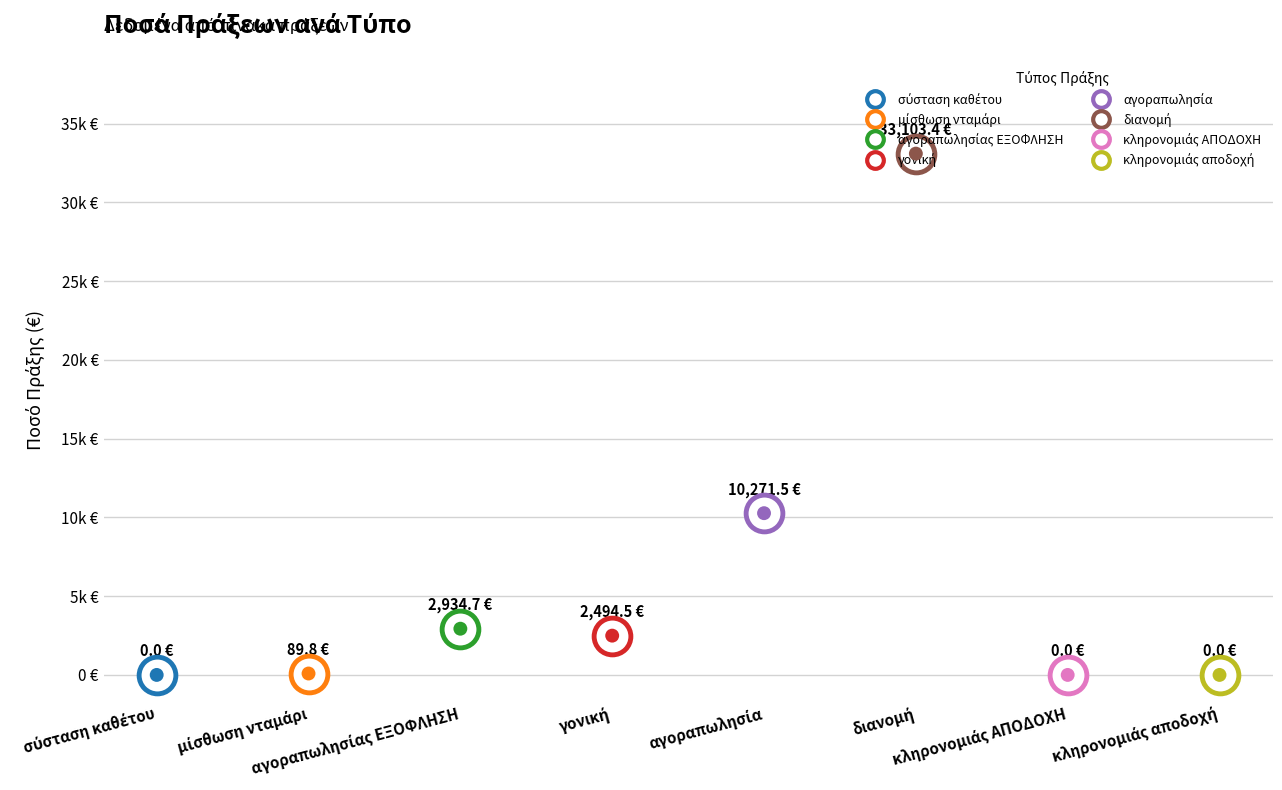

Between σύσταση καθέτου and αγοραπωλησία, which is larger?

αγοραπωλησία